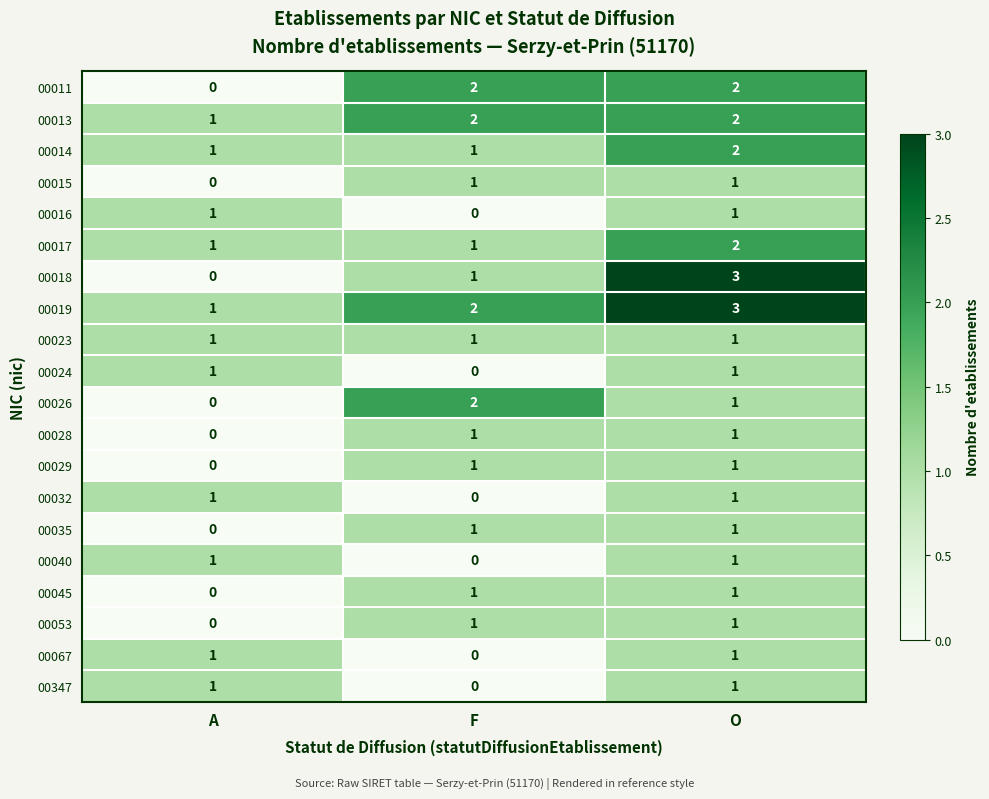

True or false: 00040 has a value of 0 at F.

True